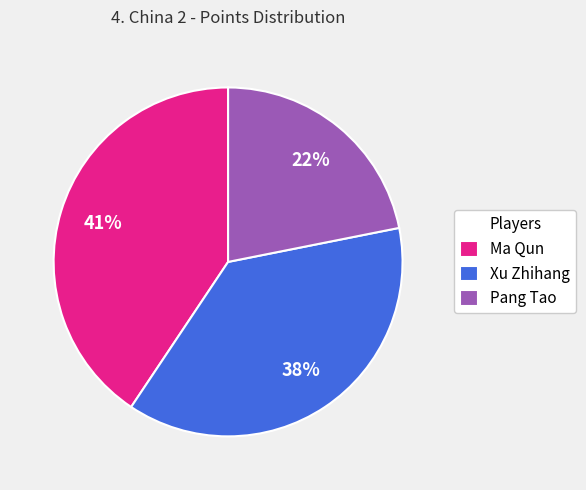

Is it true that Pang Tao is 22% of the pie?

True